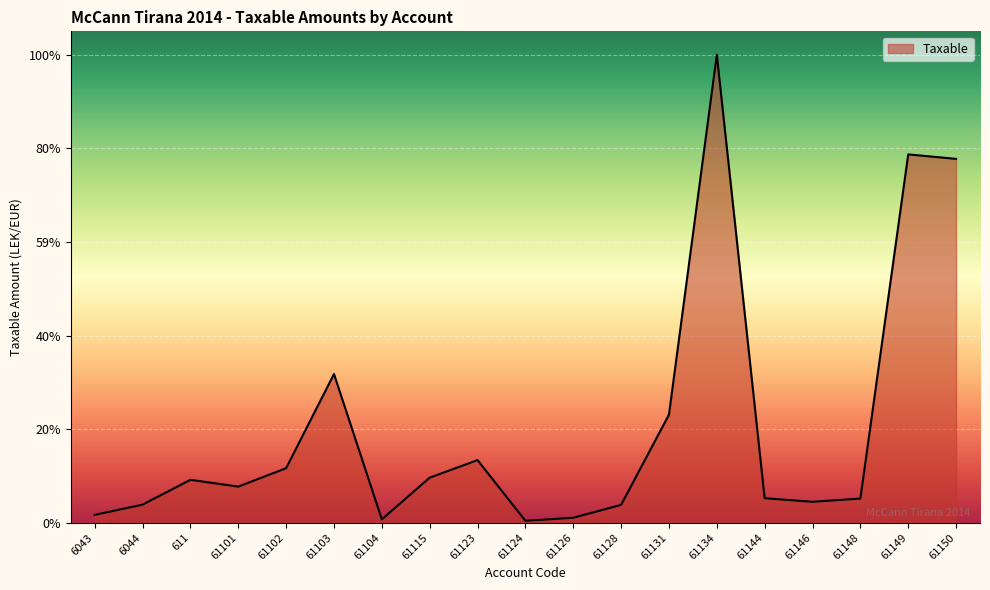

The chart shows a value of 438949.1 at 6043. True or false?

False